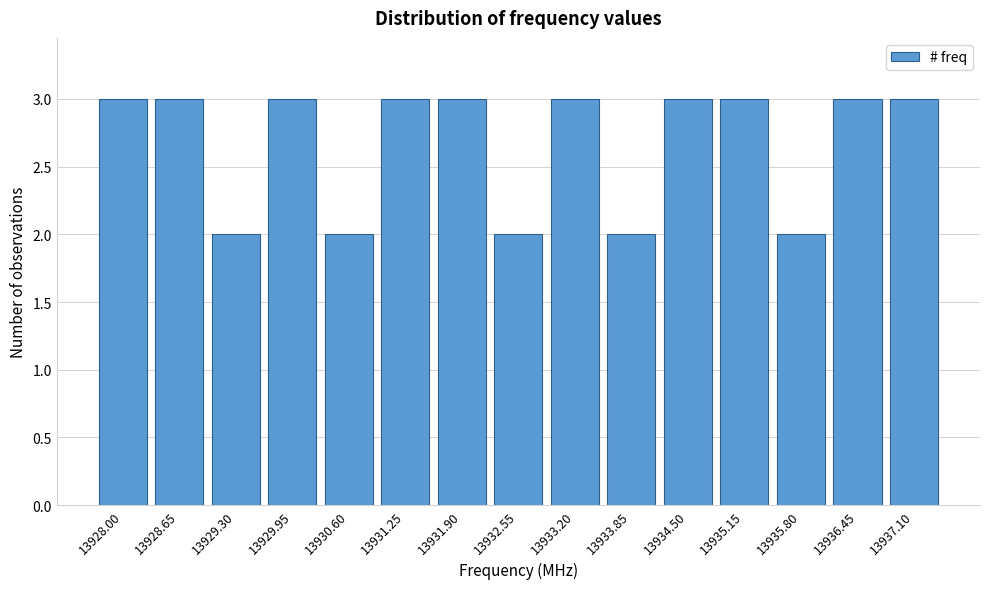

Reading left to right, list all the values displayed in this chart.

13928.00=3	13928.65=3	13929.30=2	13929.95=3	13930.60=2	13931.25=3	13931.90=3	13932.55=2	13933.20=3	13933.85=2	13934.50=3	13935.15=3	13935.80=2	13936.45=3	13937.10=3